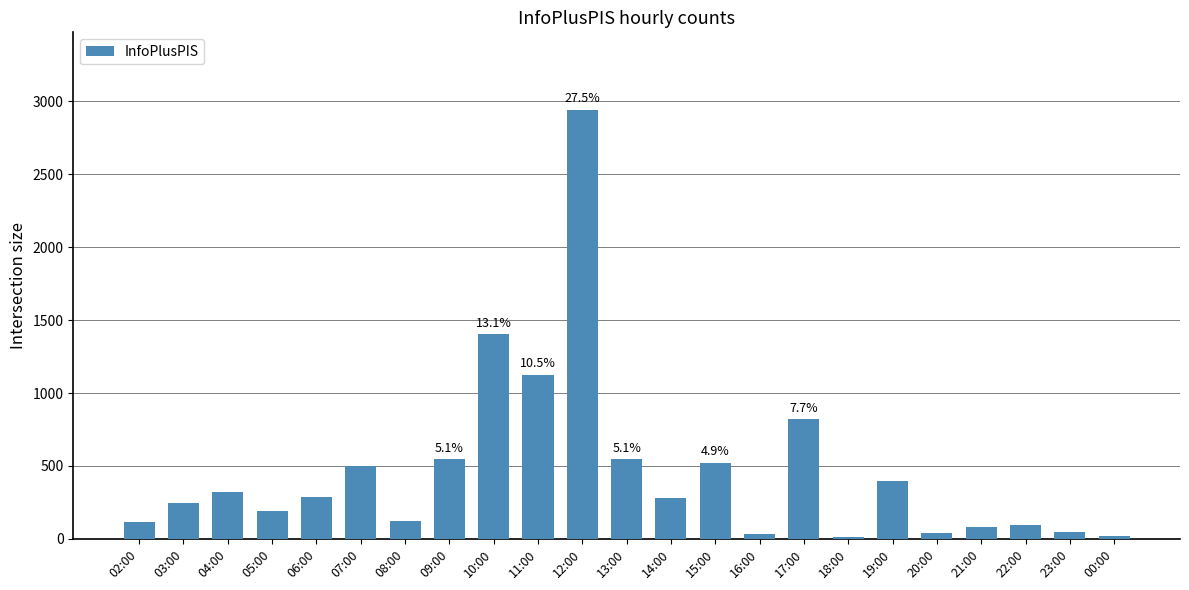

Which category has the highest value across all series?

12:00